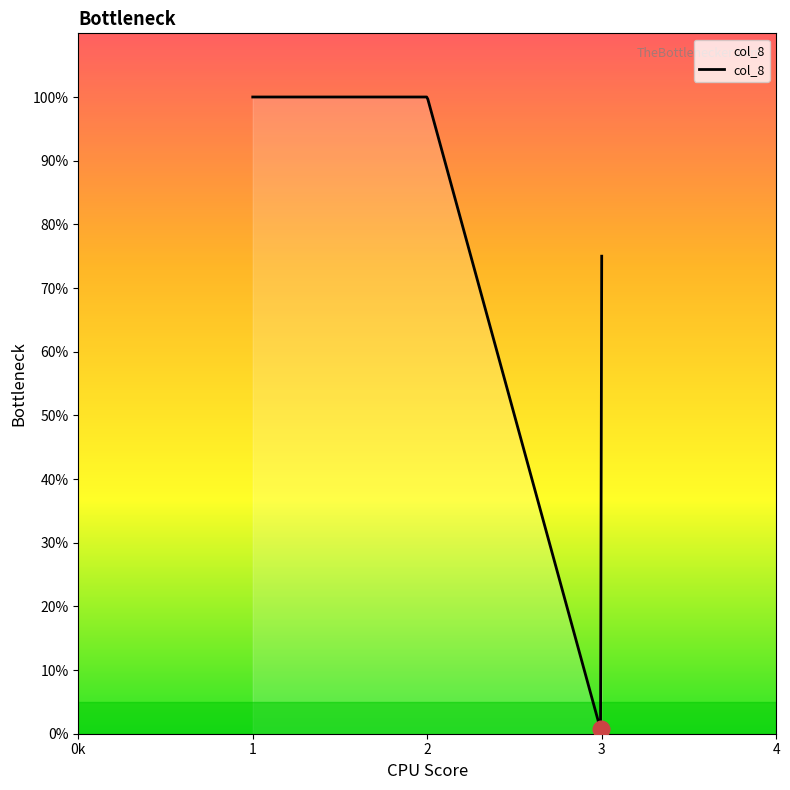

Does the chart have visible grid lines?

No